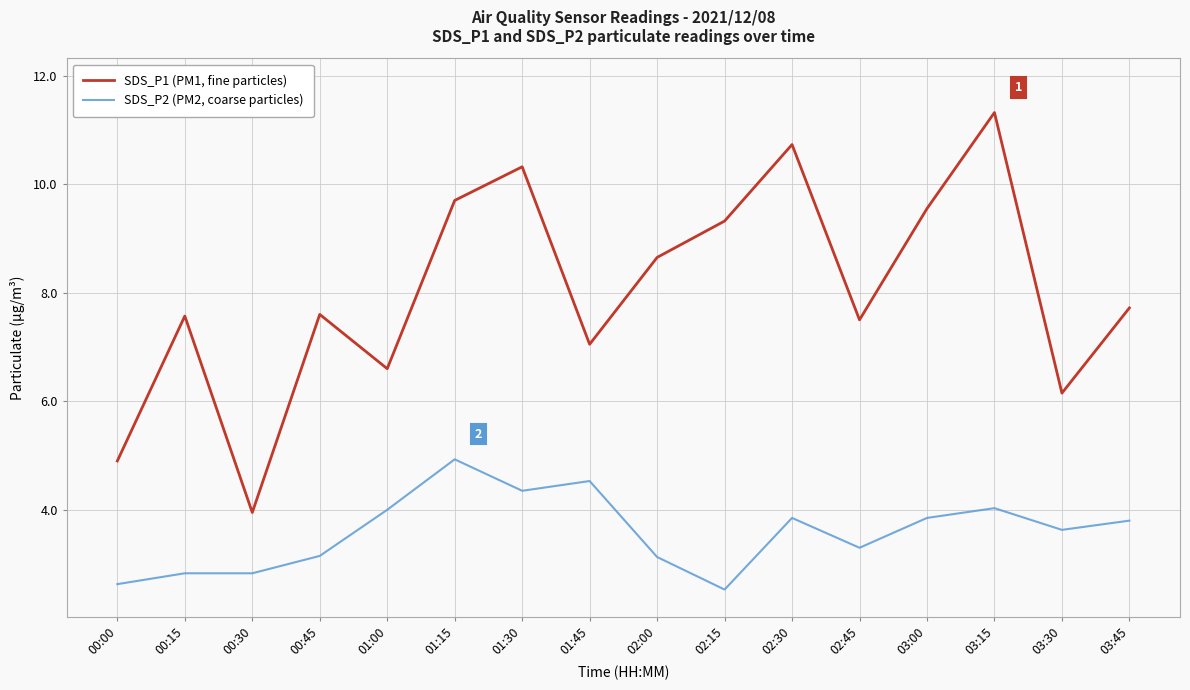

True or false: SDS_P2 (PM2, coarse particles) and SDS_P1 (PM1, fine particles) cross at least once.

False